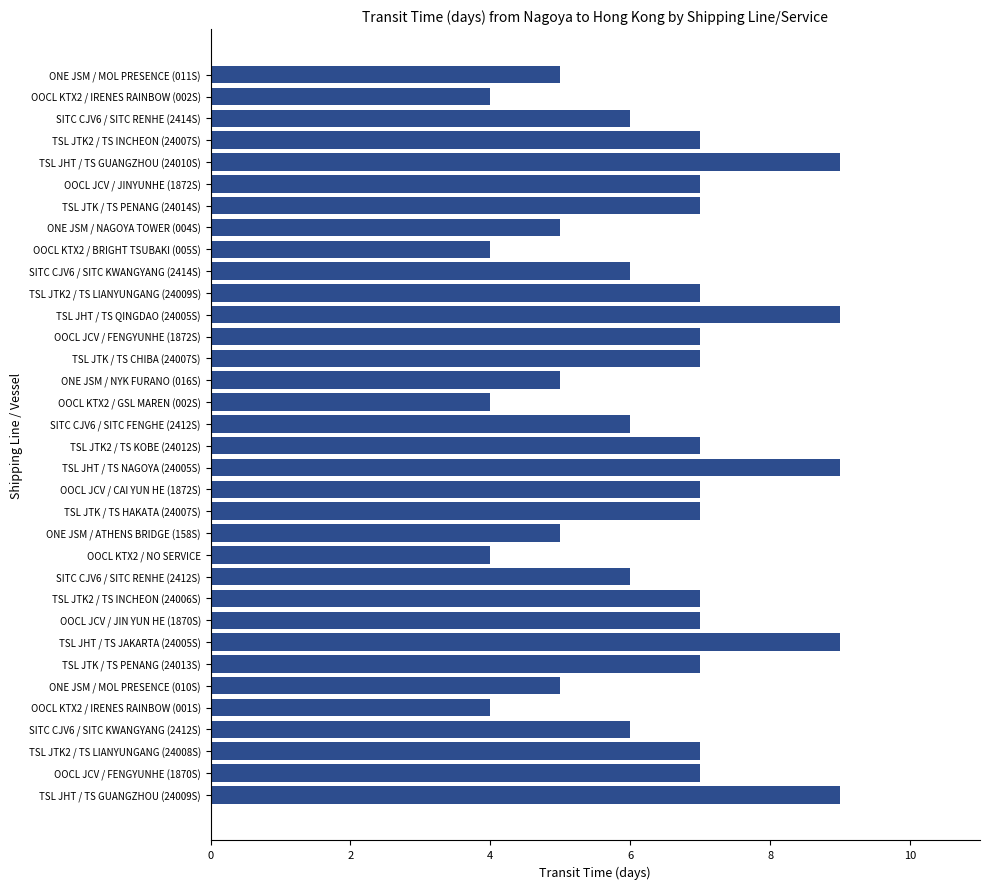

What is the difference between the second highest and second lowest values?

5